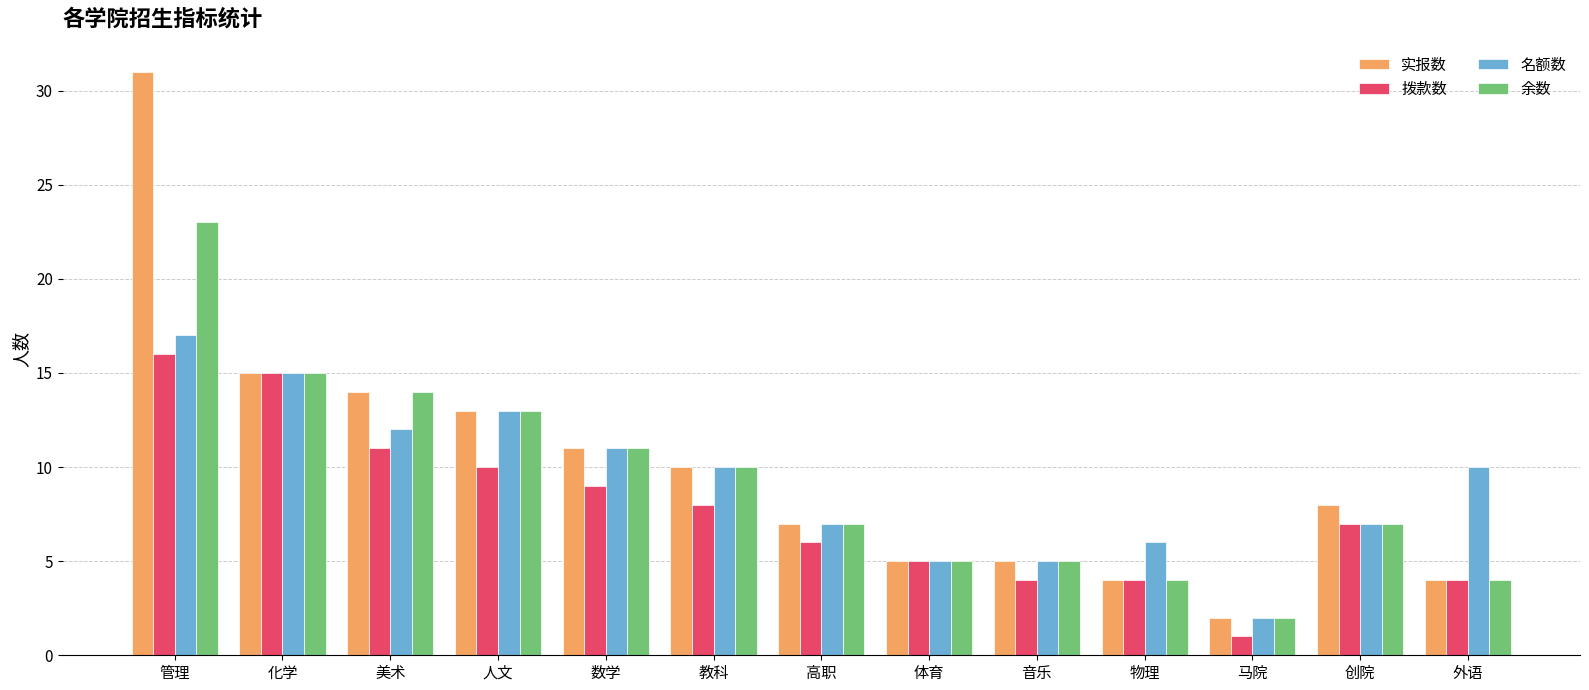

Is it true that 余数 equals 10 at 管理?

False